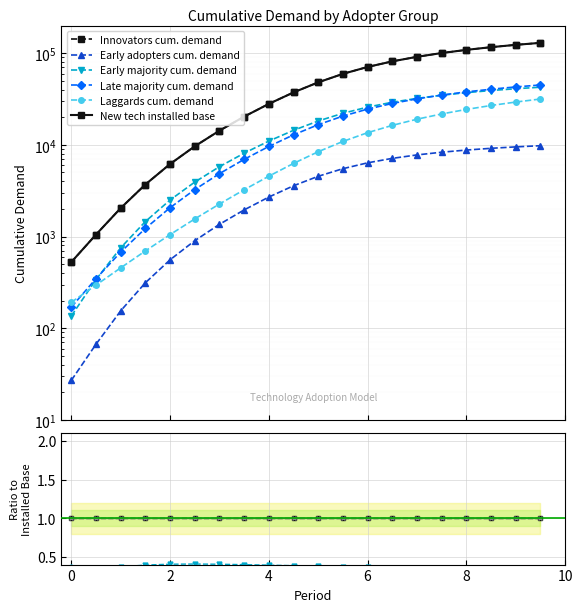

How many lines are shown in the chart?

6